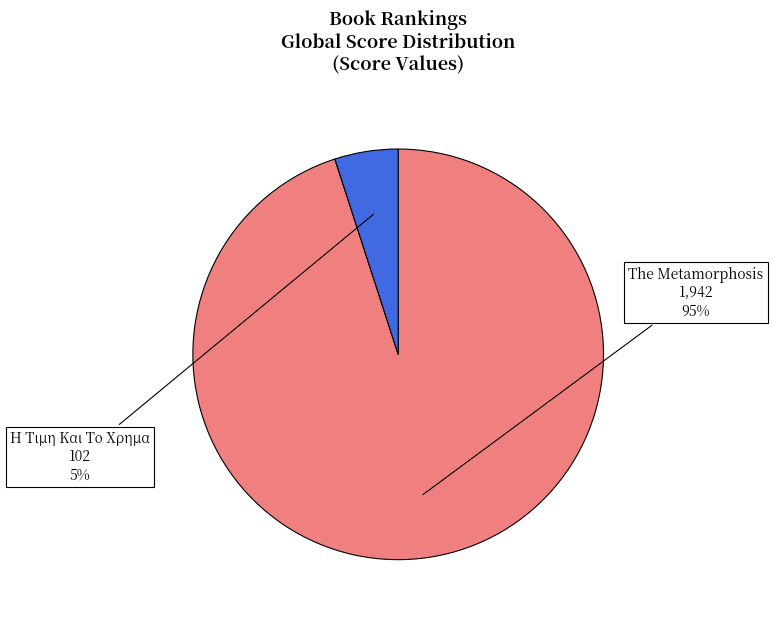

What is the smallest slice in the pie chart?

Η Τιμη Και Το Χρημα